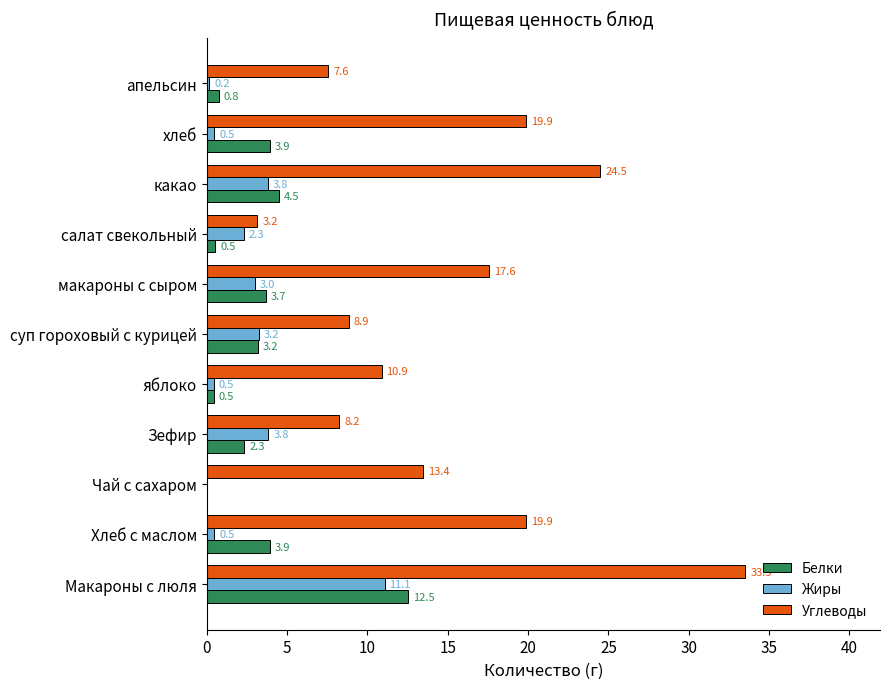

What is the average value of the Жиры series?

2.6